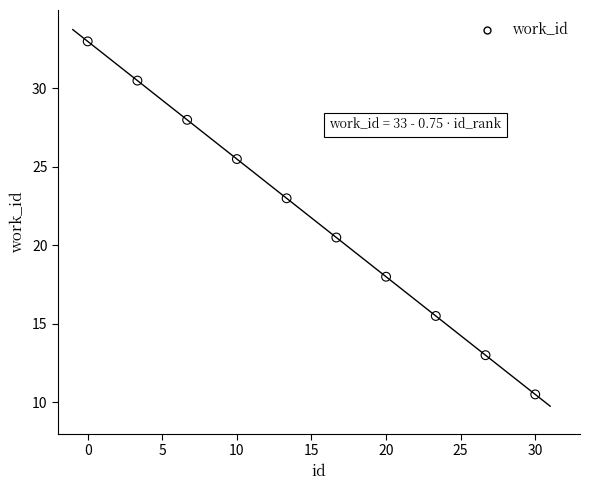

What Y value in the scatter plot is closest to 21?

20.5